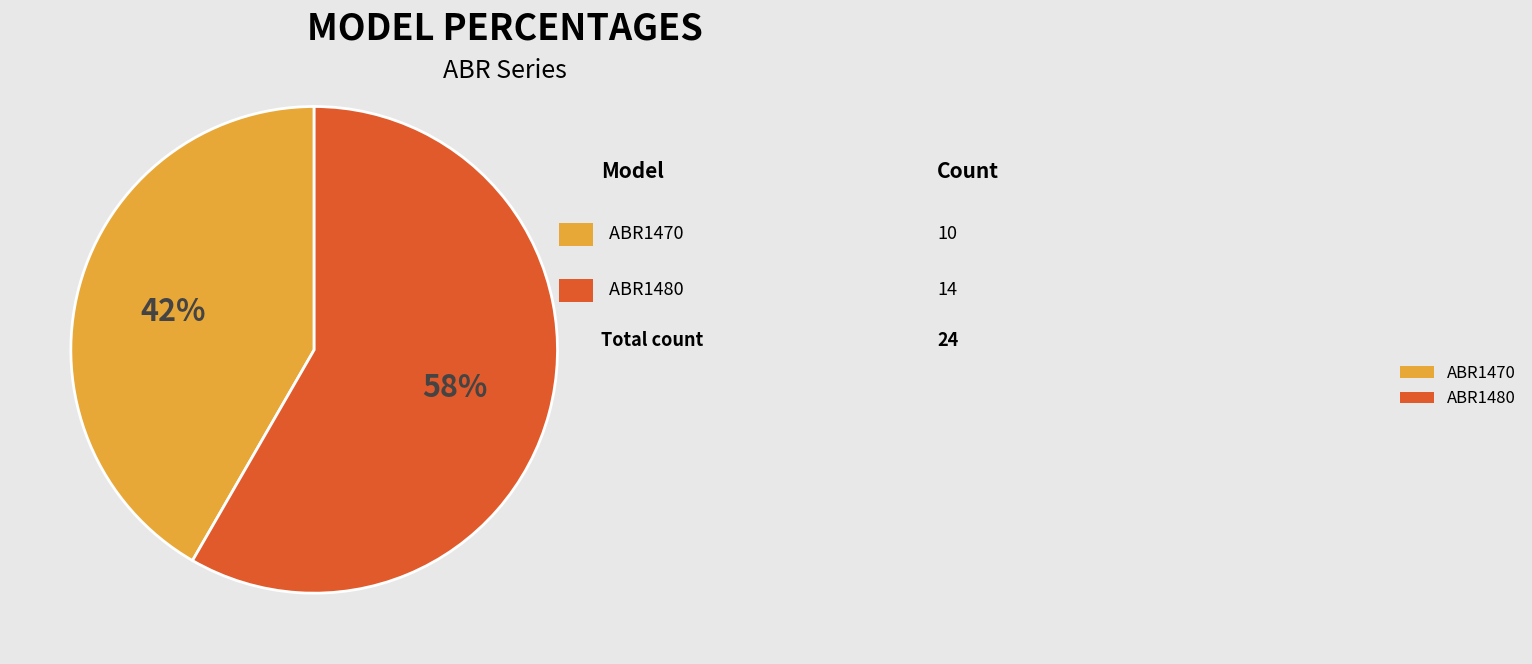

To the nearest percent, what is the combined percentage of ABR1470 and ABR1480?

100%